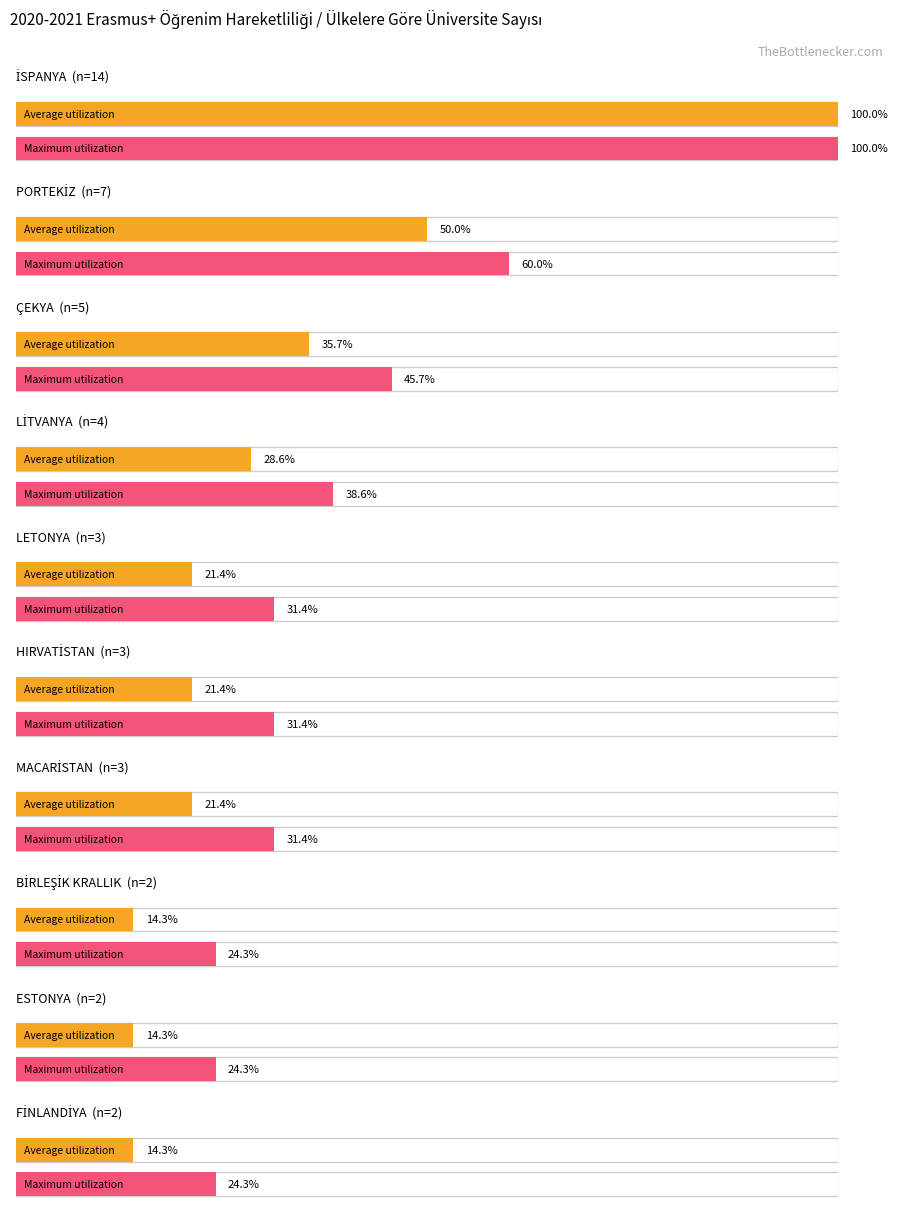

The chart shows a value of 1 at LETONYA. True or false?

False